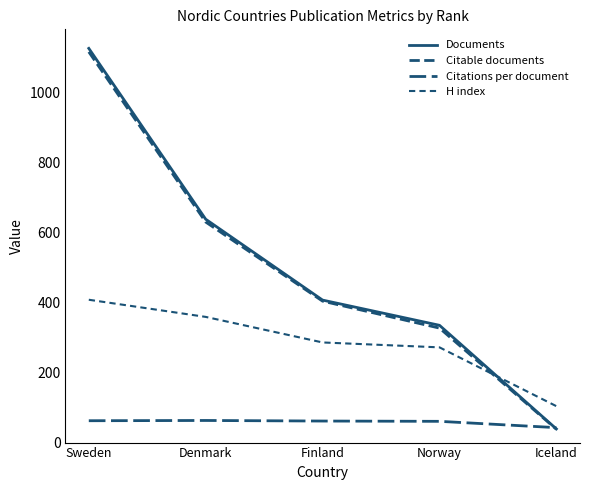

Rank the series at Finland from highest to lowest value.

Documents, Citable documents, H index, Citations per document